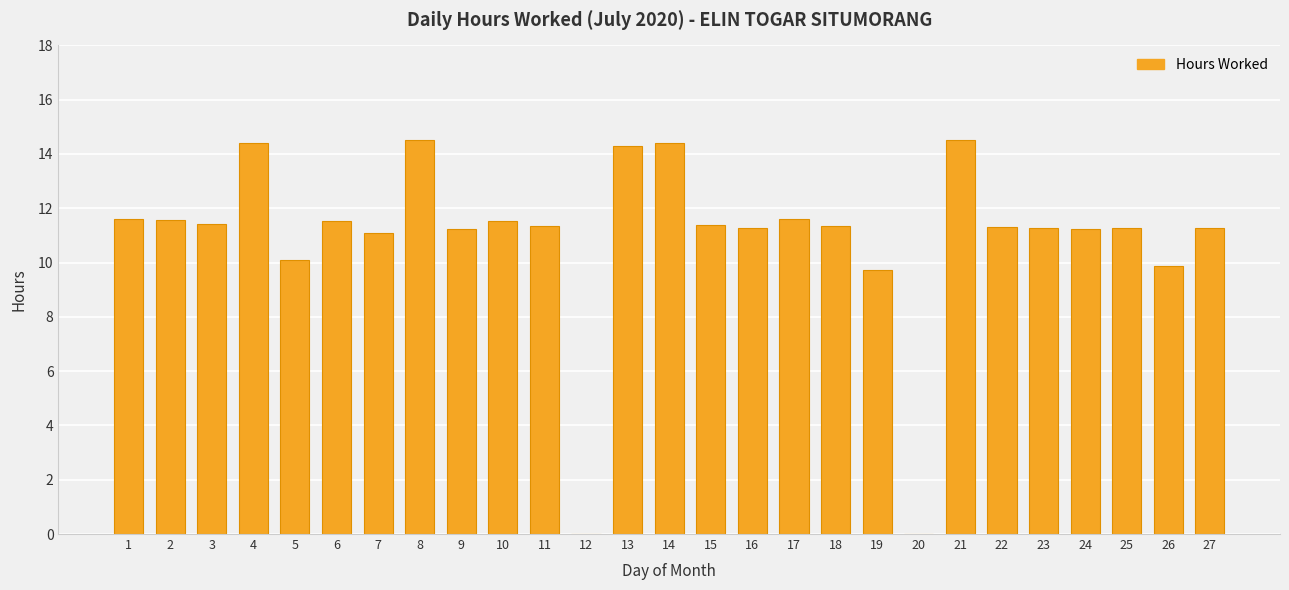

Approximately how many times larger is the value at 17 compared to 23?

1.0